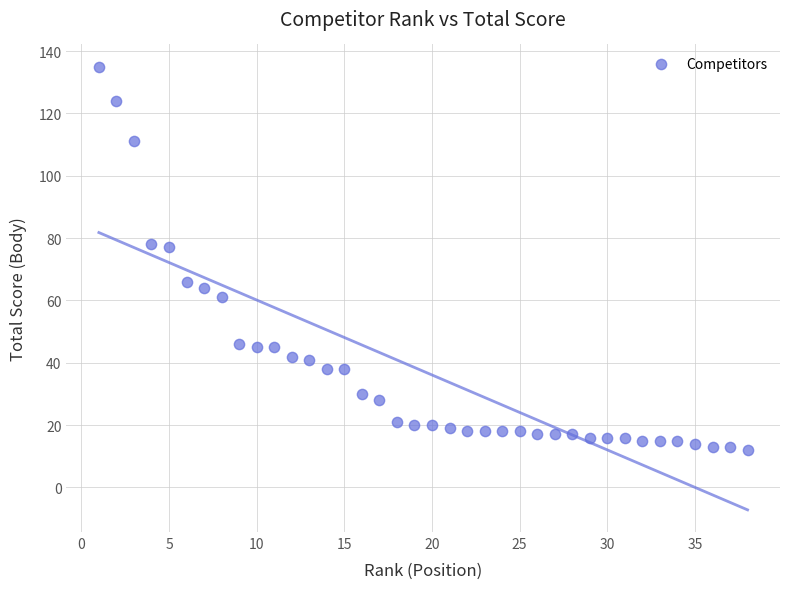

What is the range of Y values (max minus min)?

123